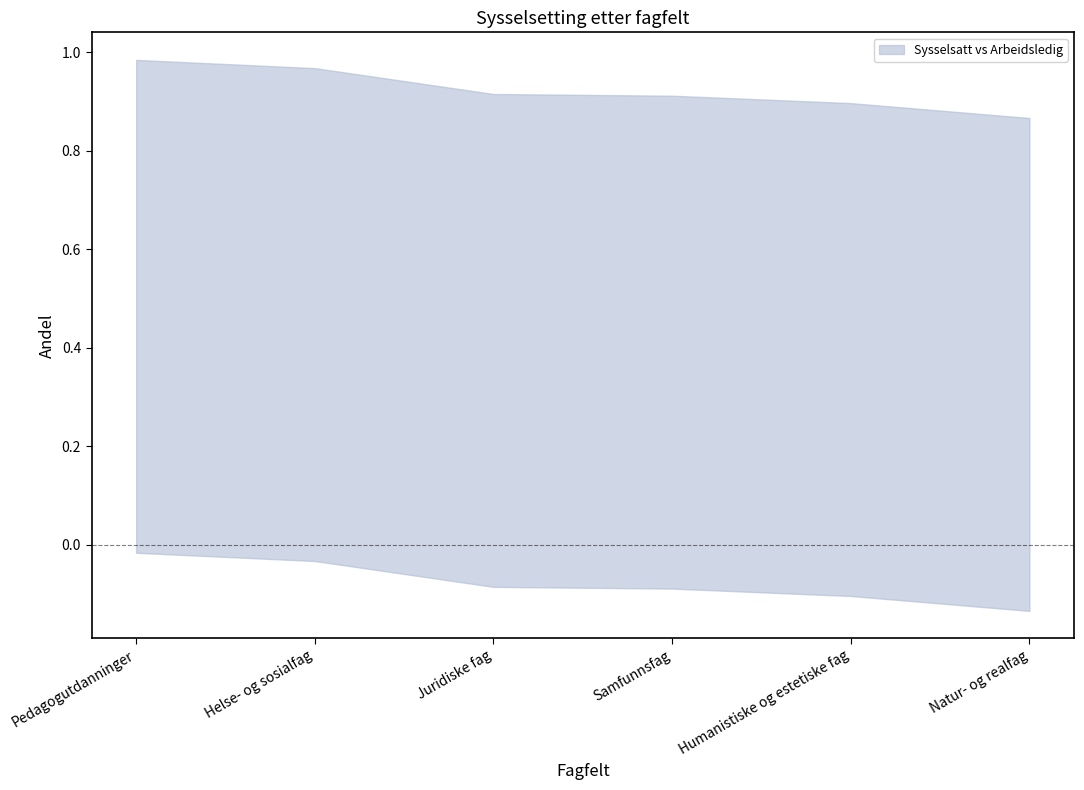

True or false: Arbeidsledig and Sysselsatt cross at least once.

False